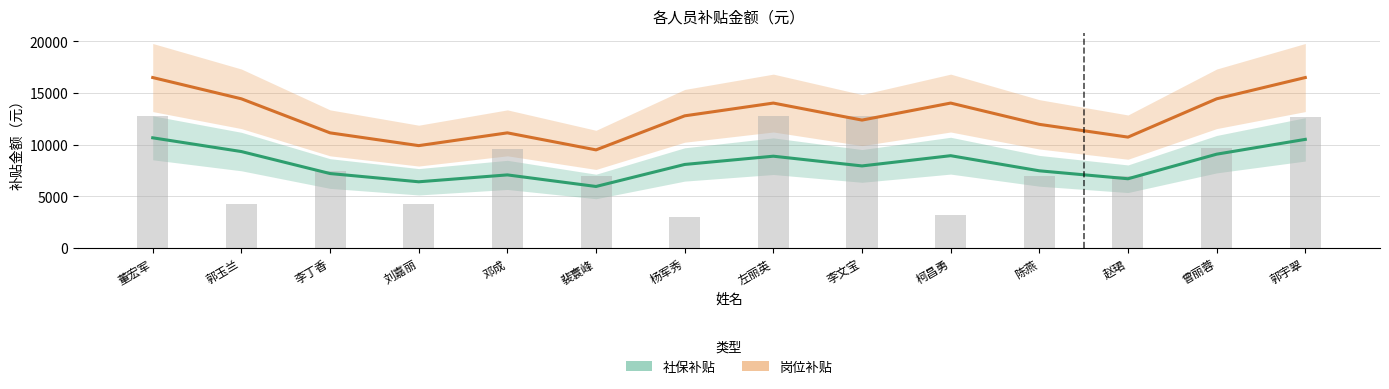

How many data points in 岗位补贴 are less than 12787?

7